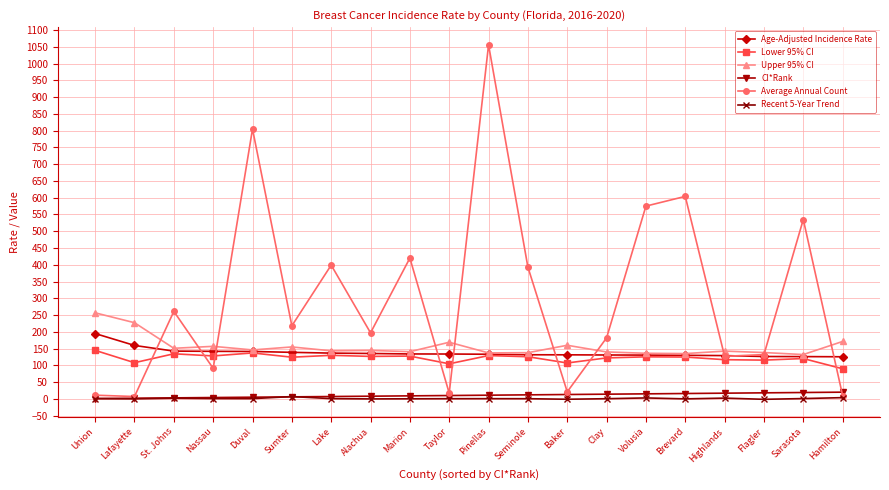

Which series has the largest range (max minus min)?

Average Annual Count